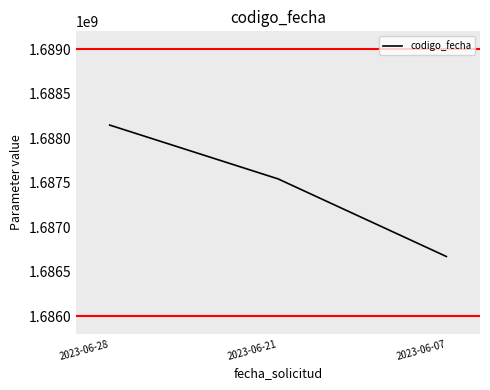

What is the smallest value displayed?

1686669768